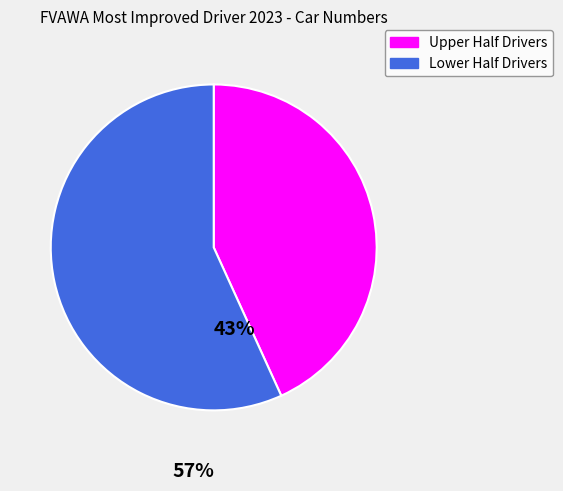

How many segments does this pie chart have?

2